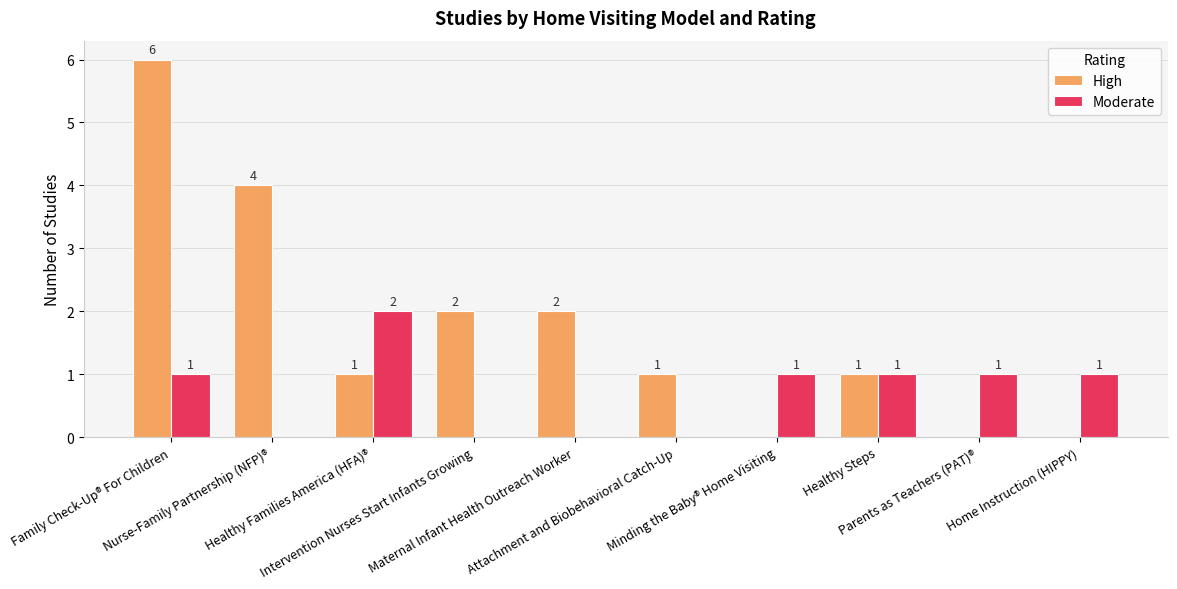

How many High values are between 0 and 2?

8